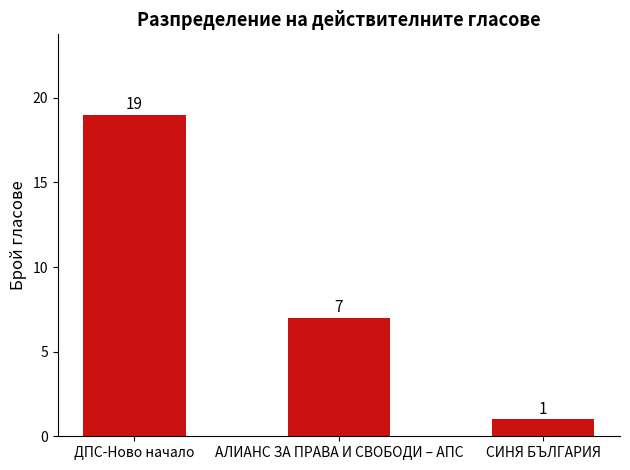

What is the difference between the values at АЛИАНС ЗА ПРАВА И СВОБОДИ – АПС and ДПС-Ново начало?

12